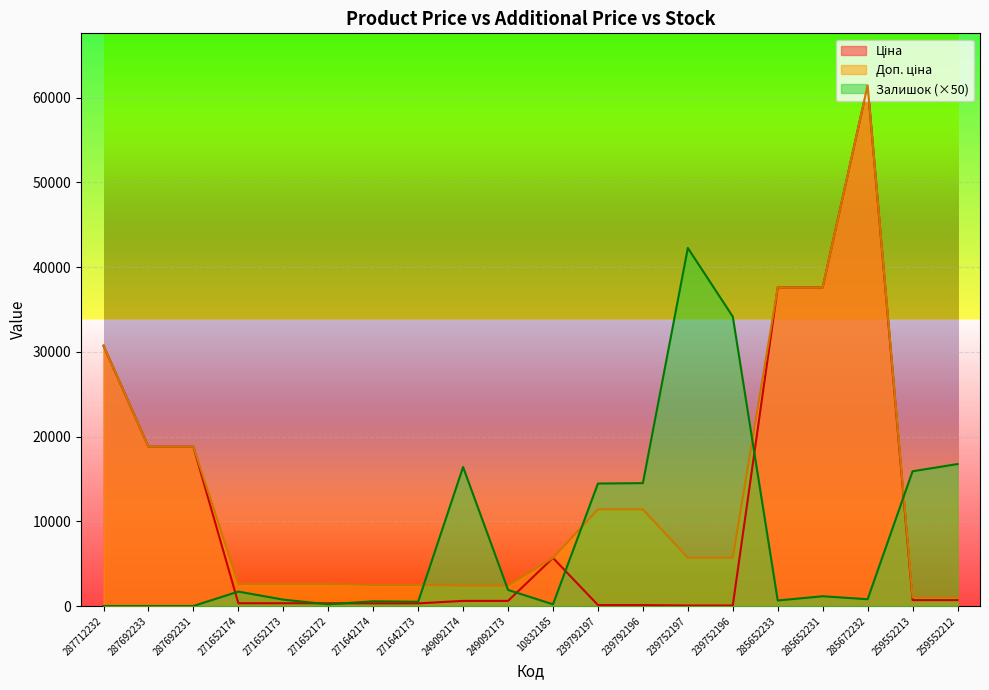

Count the number of categories in the chart.

20